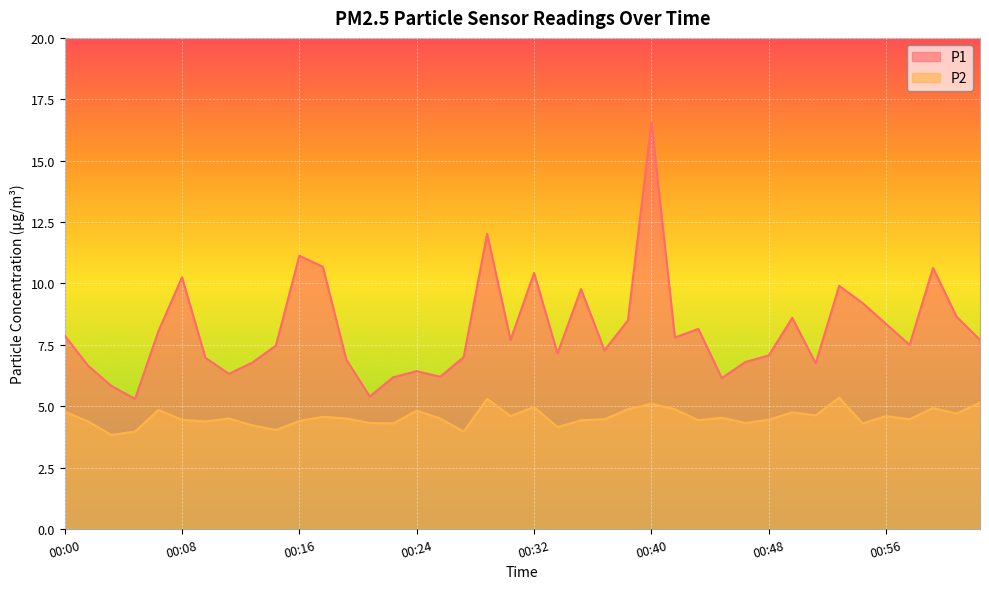

What is the label of the 24th point from the left?

00:37